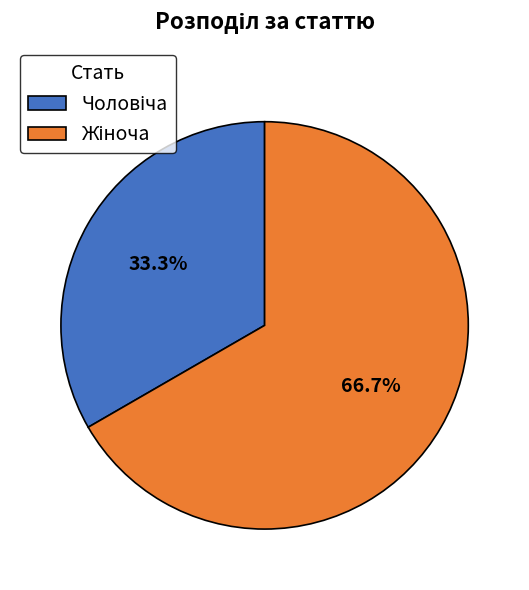

Is there any slice that represents more than half of the pie?

Yes